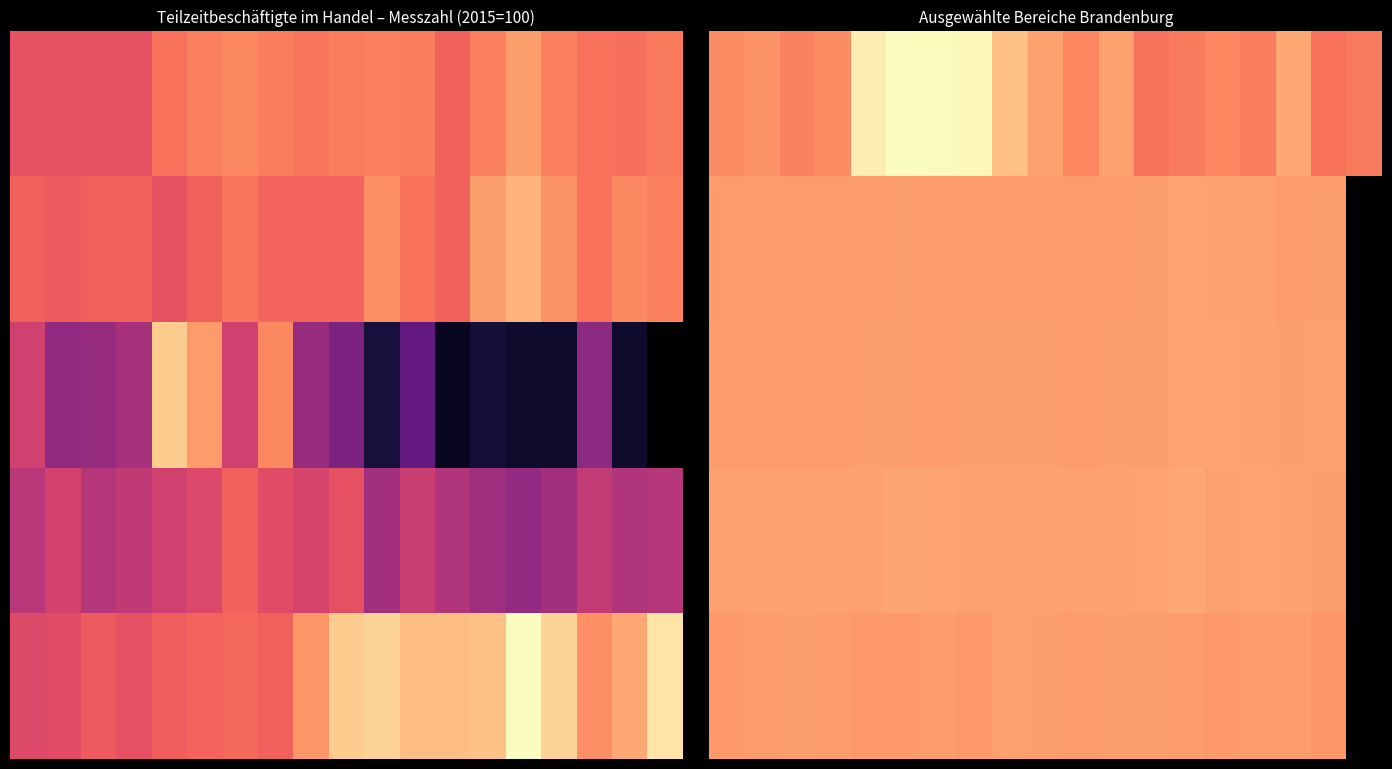

What is the total value across all series at 11?

532.1